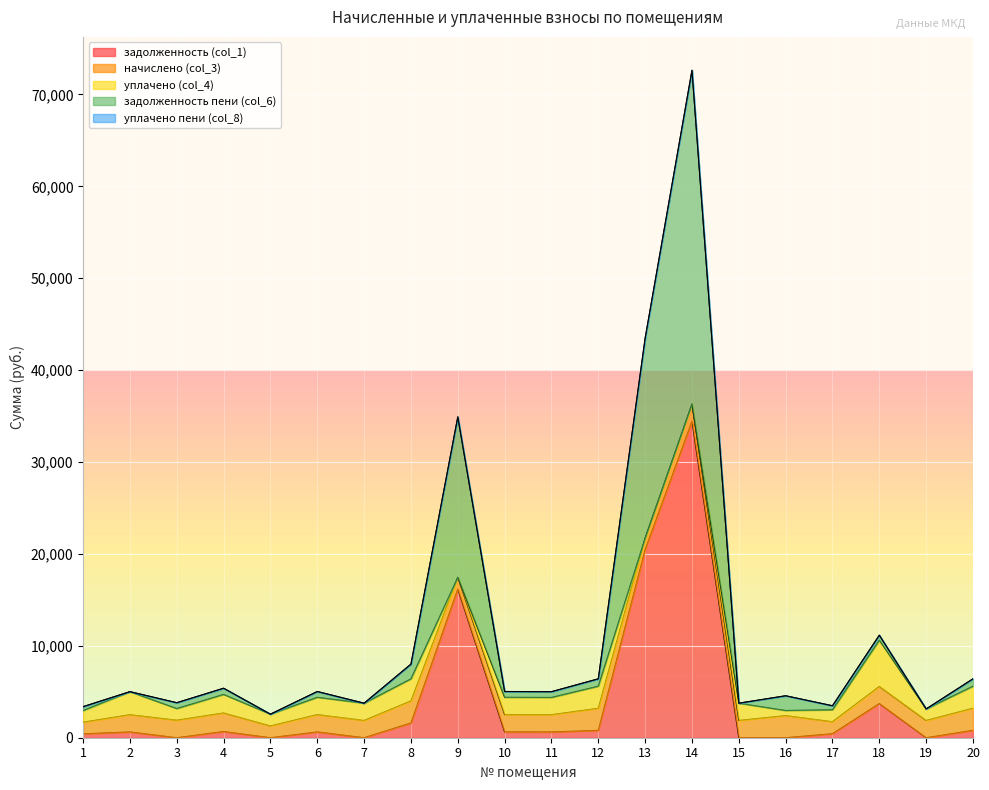

Is it true that задолженность (col_1) equals 591.4 at 17?

False